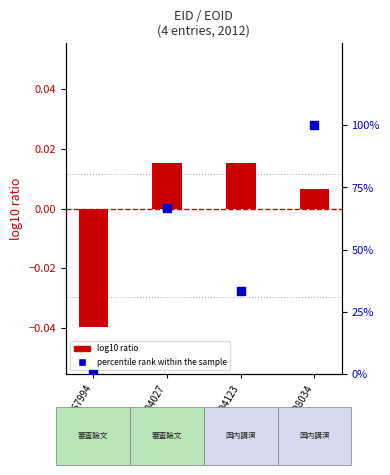

What are all the series names shown in the legend?

log10 ratio, percentile rank within the sample